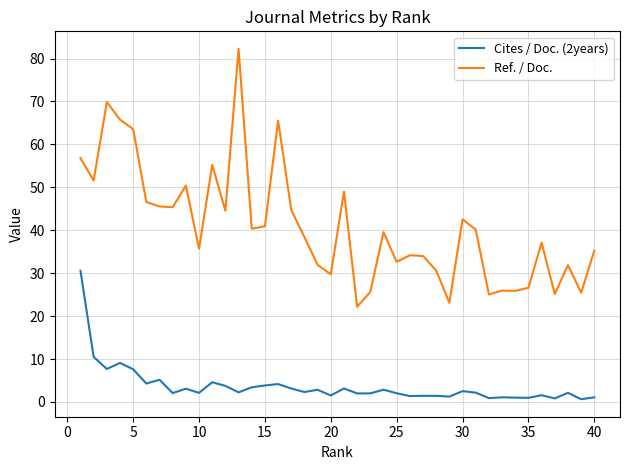

List the series in order of their overall mean, highest first.

Ref. / Doc., Cites / Doc. (2years)